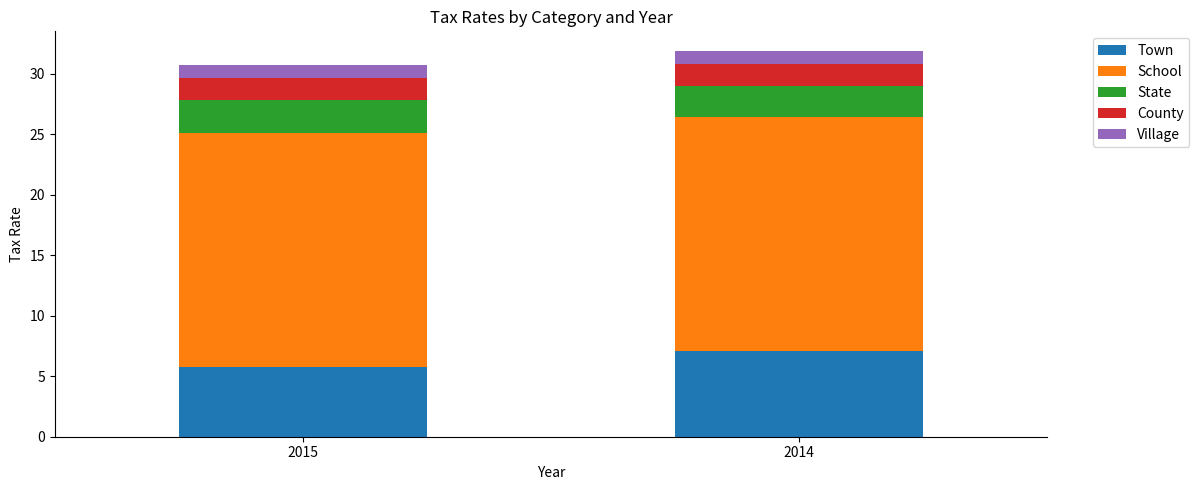

What is the total value across all series at 2014?

31.9